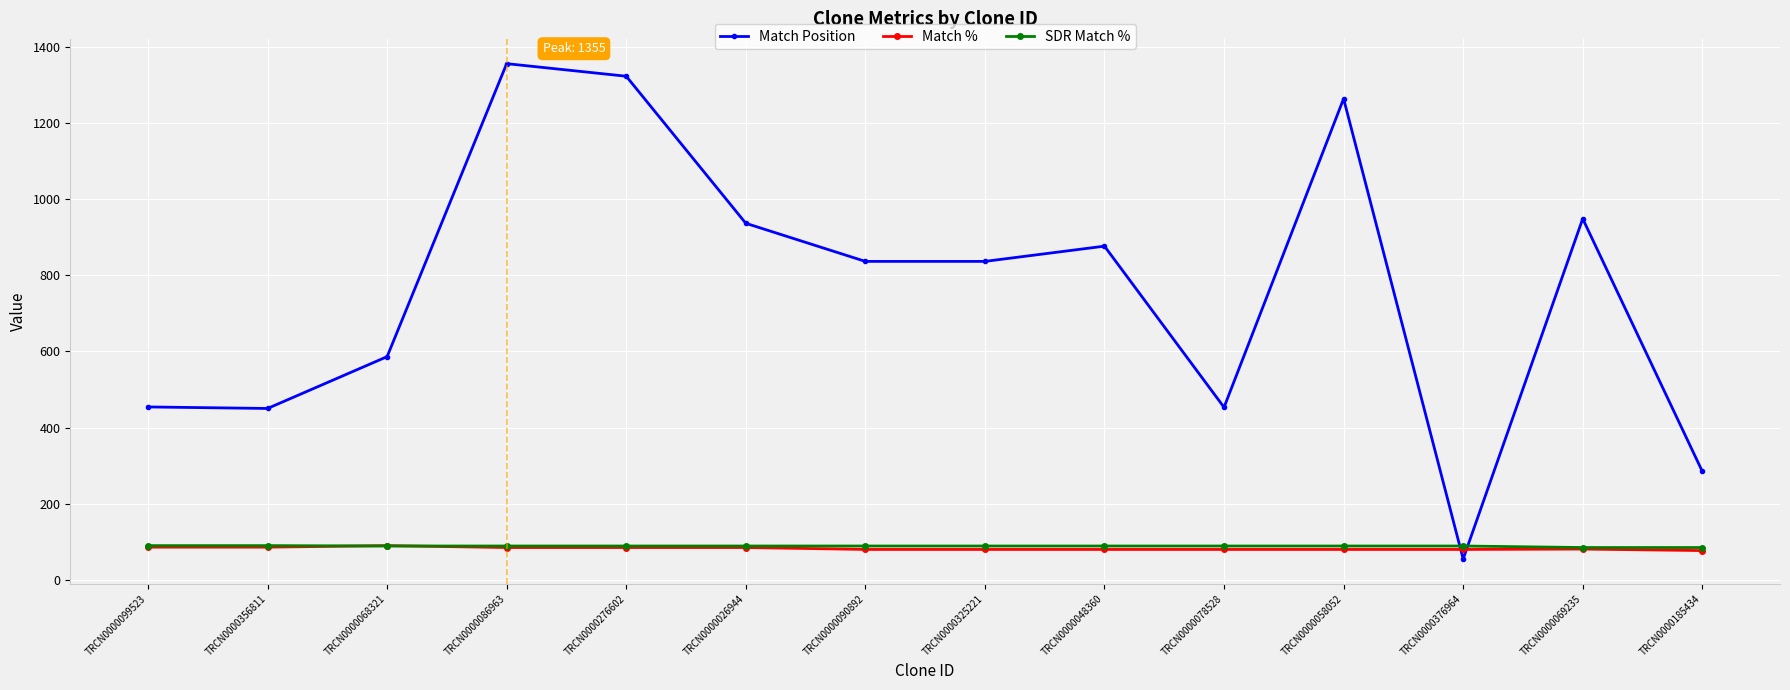

What is the total value across all series at TRCN0000376964?

224